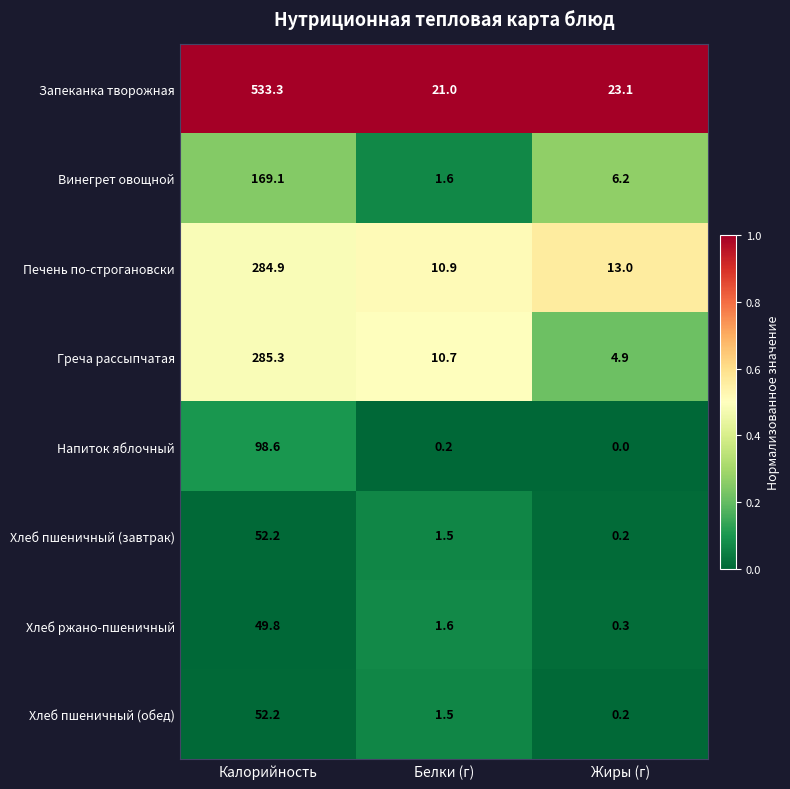

At how many categories does at least one series exceed 0?

3